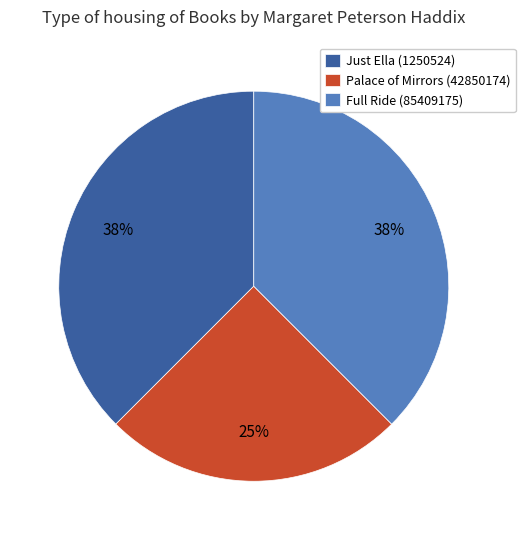

Count the number of slices in the pie.

3